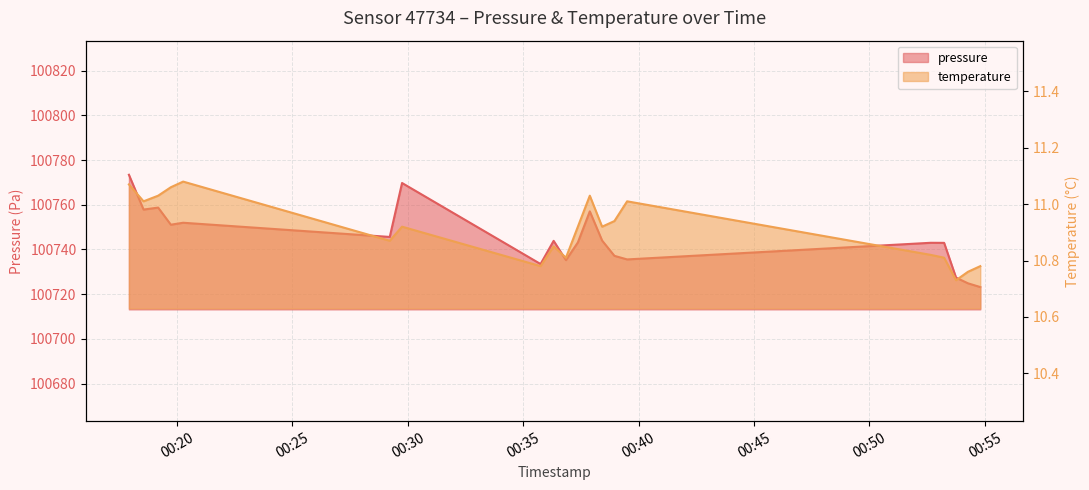

Reading left to right, extract all data points from this chart.

pressure: 100773.4	100757.8	100758.7	100751.1	100751.9	100745.6	100769.7	100733.5	100743.8	100735.2	100743.1	100757.0	100744.0	100737.1	100735.5	100743.0	100742.9	100727.4	100724.8	100723.2
temperature: 11.1	11.0	11.0	11.1	11.1	10.9	10.9	10.8	10.8	10.8	10.9	11.0	10.9	10.9	11.0	10.8	10.8	10.7	10.8	10.8